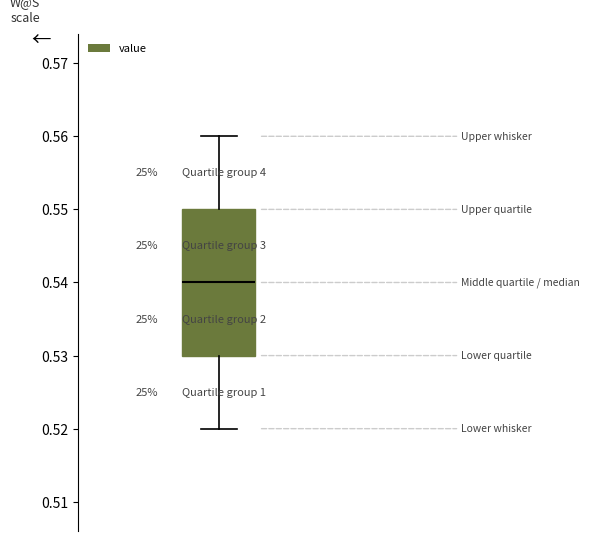

Where does the median line of the box sit on the y-axis? The values are not printed on the chart, so give them approximately, as read against the axis.

0.54